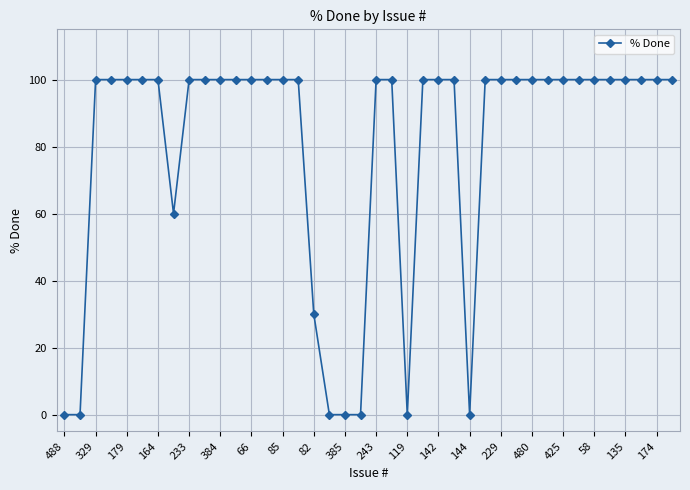

What is the greatest value displayed?

100